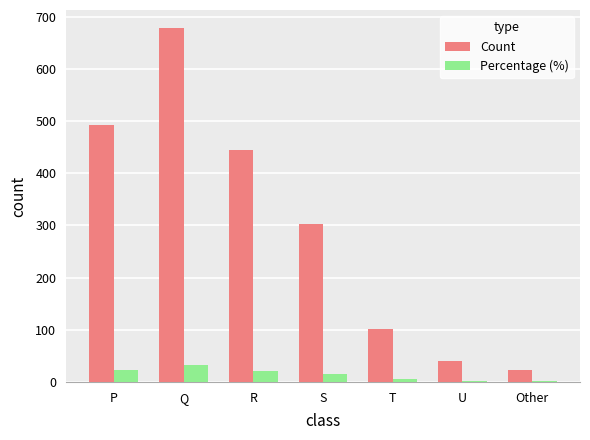

What is the sum of all Percentage (%) values?

99.9